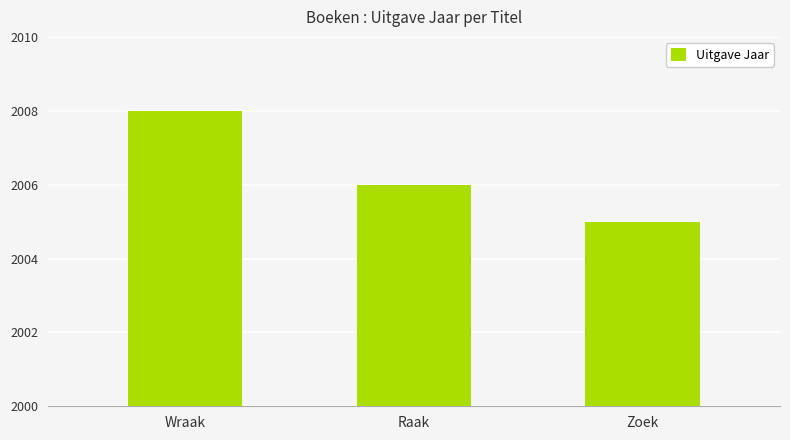

Reading left to right, list all the values displayed in this chart.

2008	2006	2005